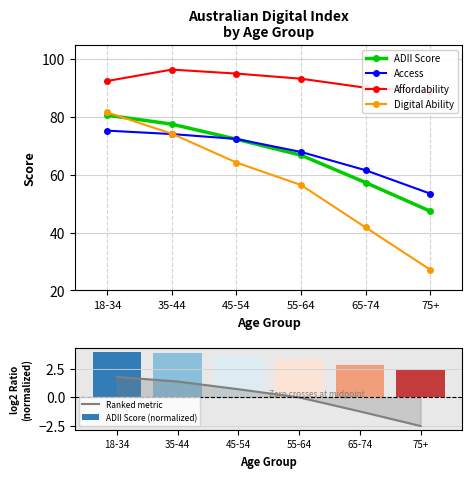

Reading left to right, what are all the values shown in this chart?

ADII Score: 80.6	77.5	72.3	66.8	57.3	47.4
Access: 75.3	74.1	72.4	67.9	61.6	53.5
Affordability: 92.5	96.4	95.0	93.2	90.1	89.1
Digital Ability: 81.6	74.2	64.2	56.5	41.8	27.2
Ranked metric: 1.8	1.4	0.7	-0.0	-1.3	-2.5
ADII Score (normalized): 4.0	3.8	3.6	3.3	2.8	2.4